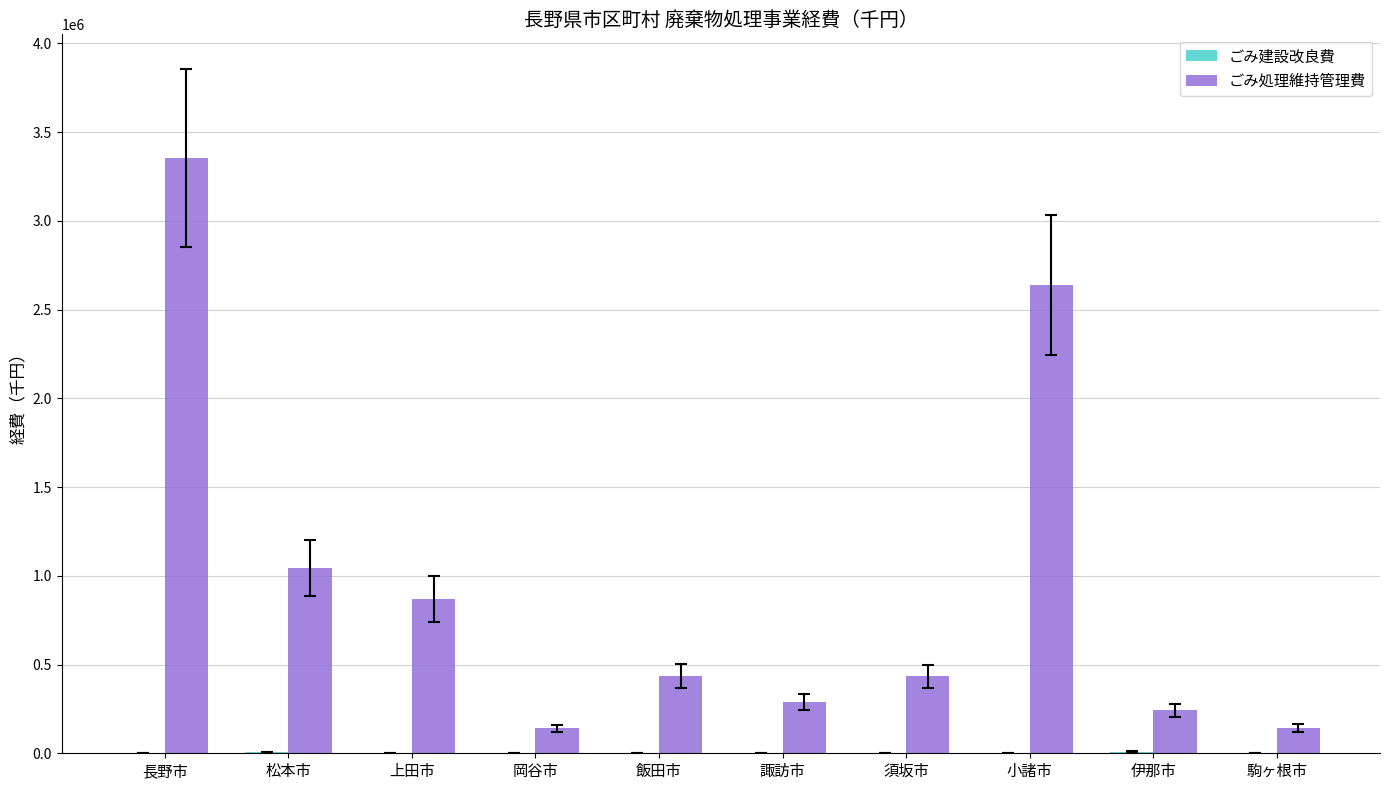

Which series has the largest total across all categories?

ごみ処理維持管理費